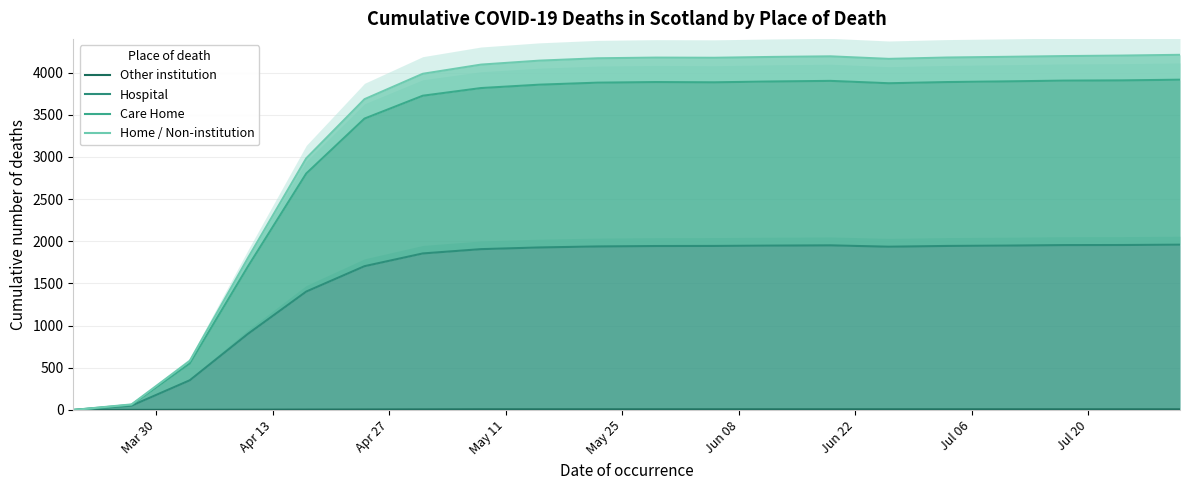

Which series has the widest spread of values?

Home / Non-institution